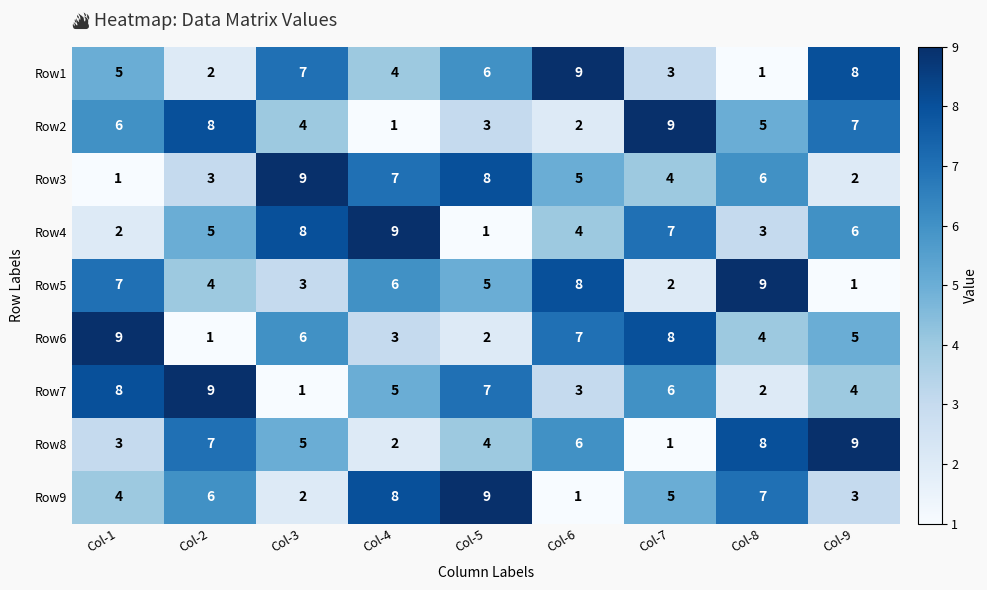

At which label is Row9 closest to 5?

Col-7